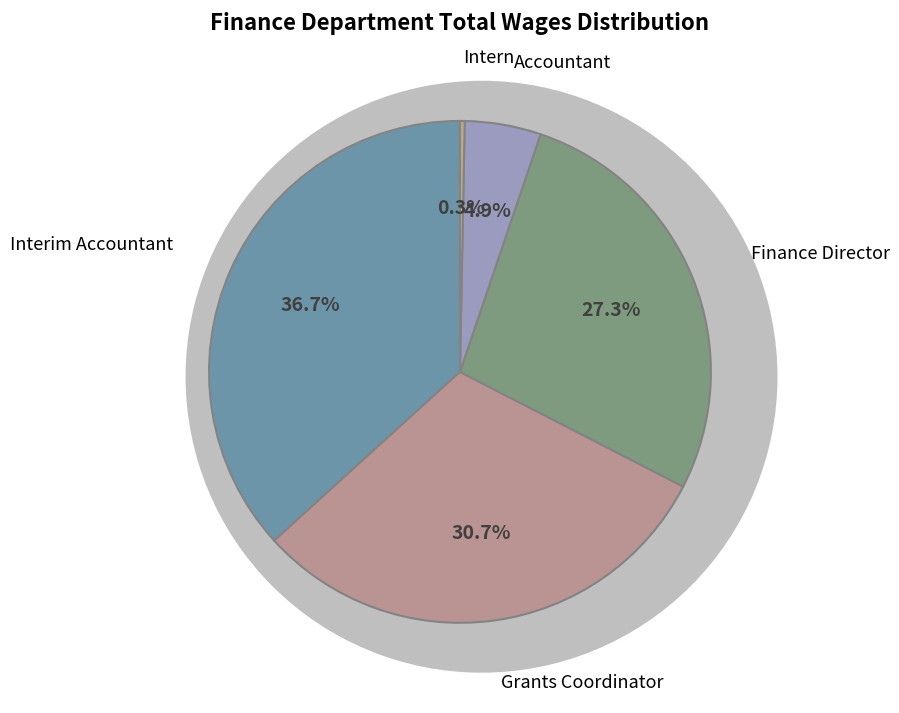

Does any single category account for the majority?

No